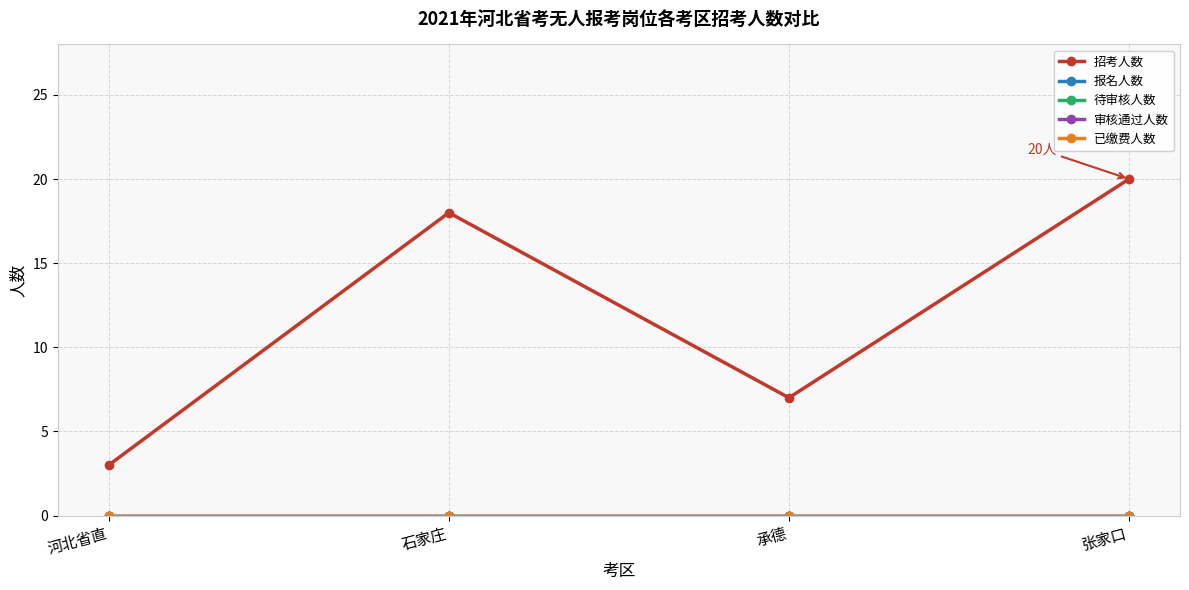

What is the sum of all 招考人数 values?

48